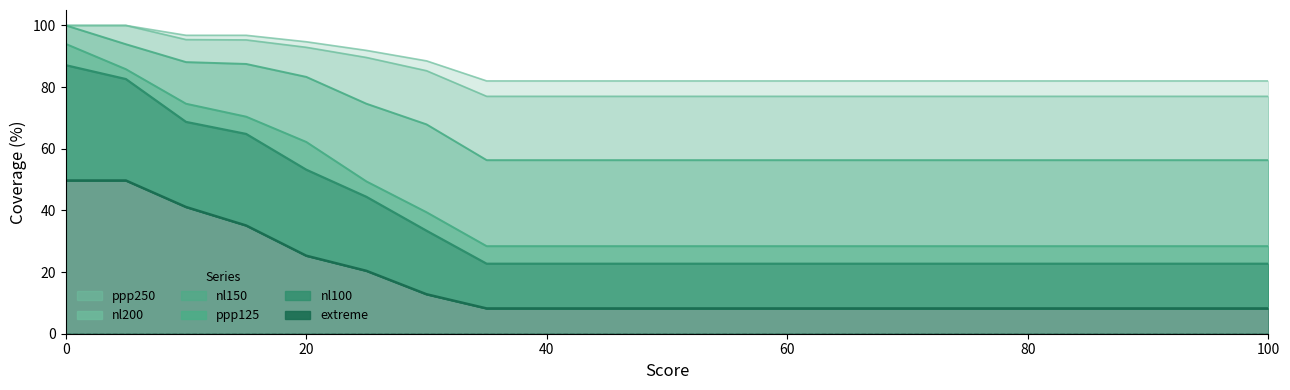

True or false: nl150 and nl200 intersect in this chart.

False